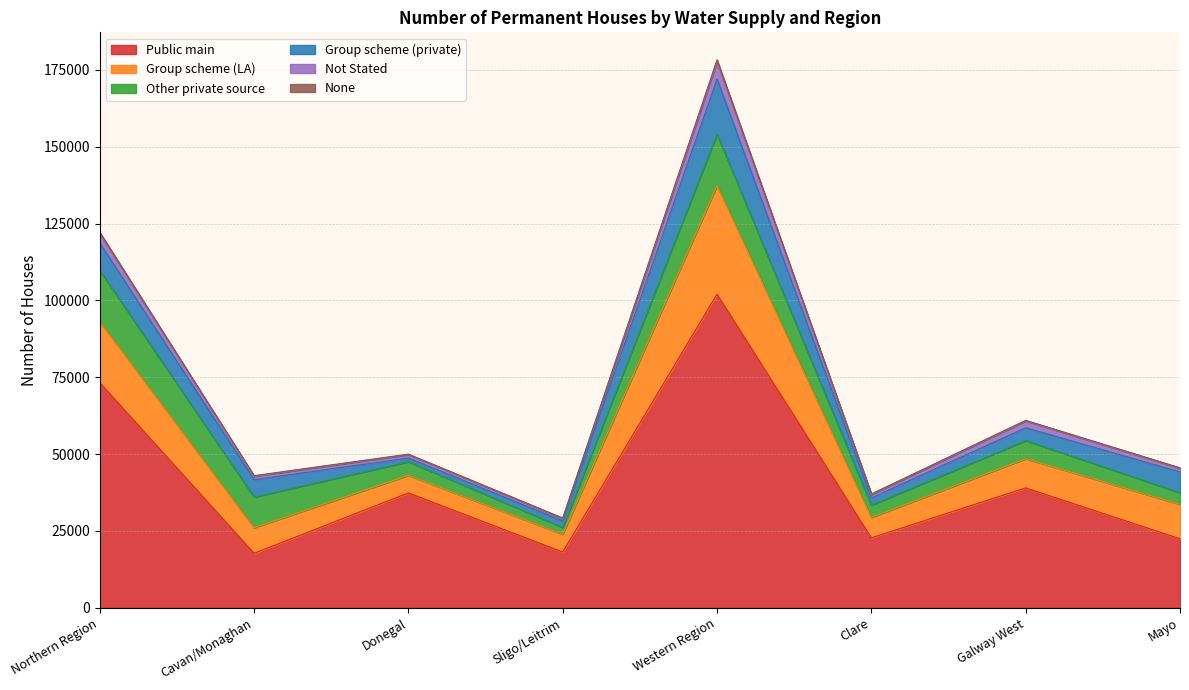

At which label does Group scheme (LA) first exceed 9496?

Northern Region